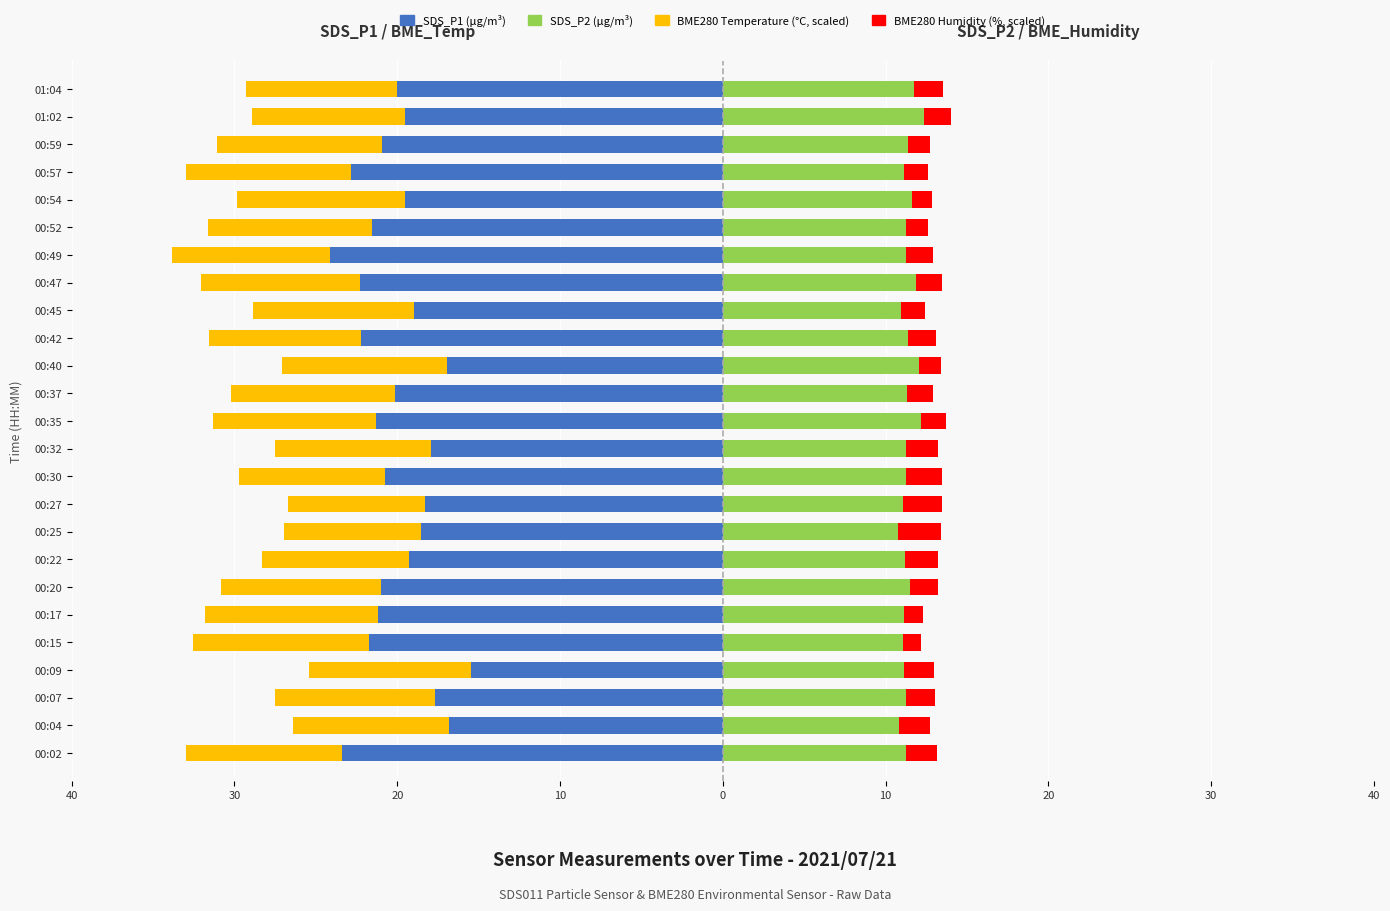

Between 00:20 and 00:57, which series saw the biggest shift?

SDS_P1